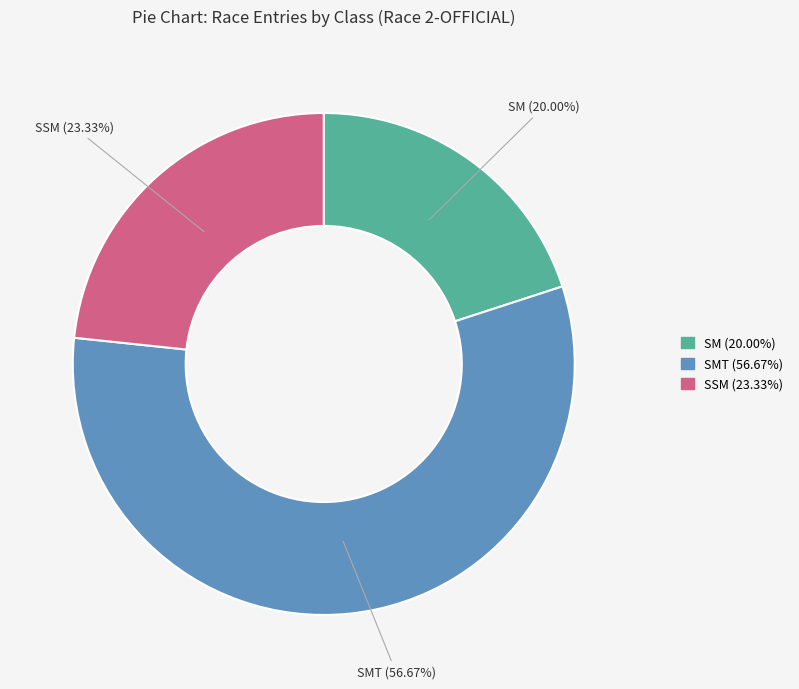

What is the majority slice?

SMT (56.67%)